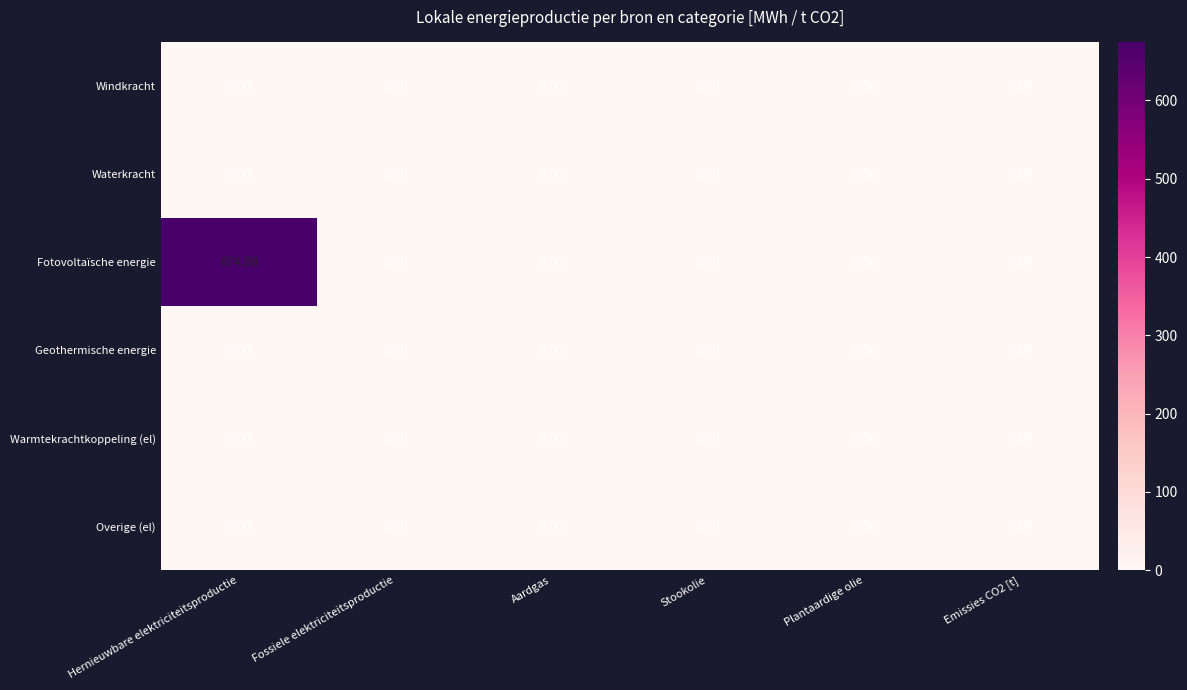

Which category has the highest value in the Fotovoltaïsche energie series?

Hernieuwbare elektriciteitsproductie